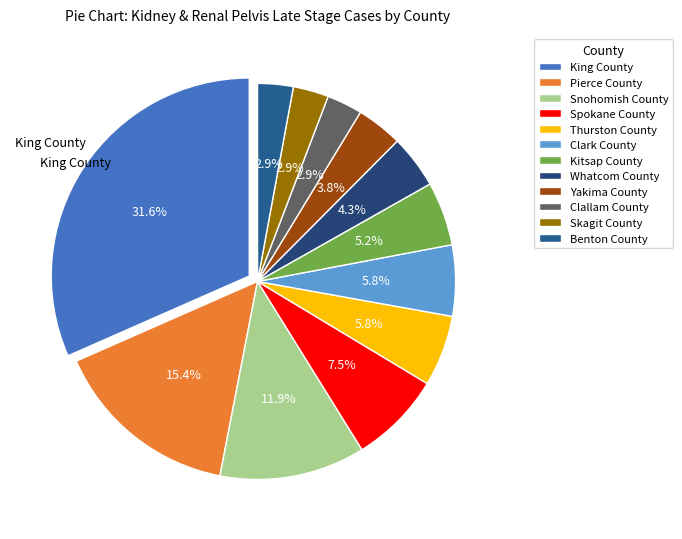

To the nearest percent, what is the difference between the largest and smallest slice percentages?

29%